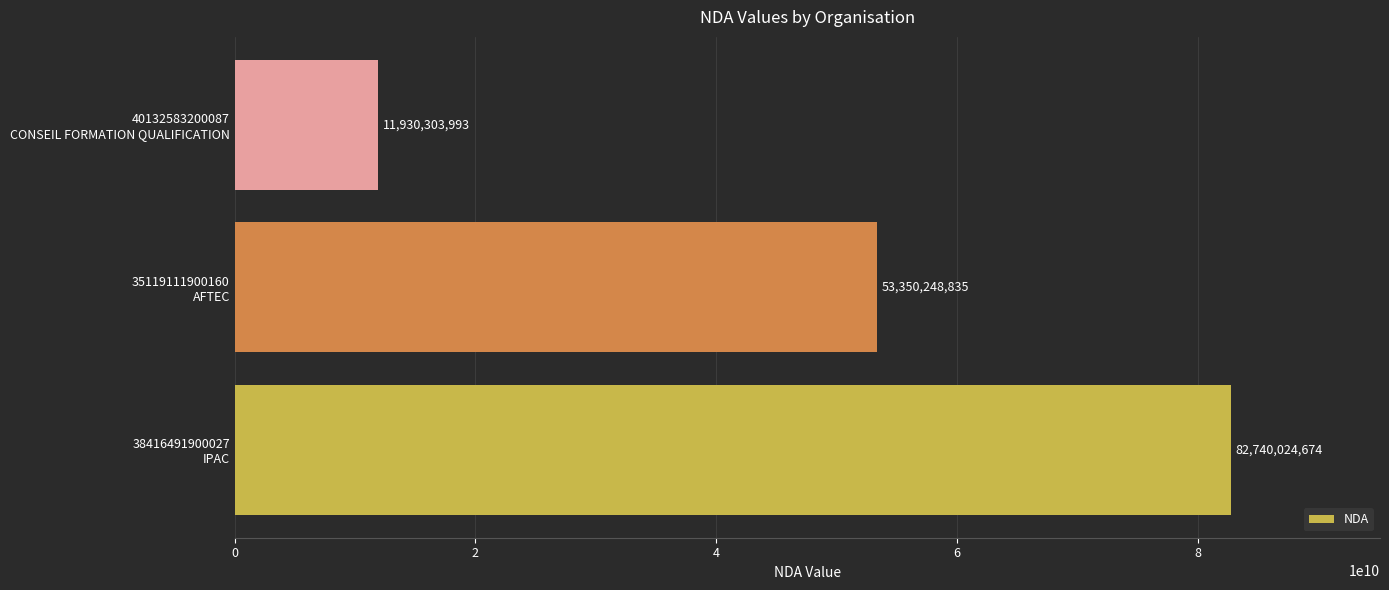

Which category has the lowest value across all series?

40132583200087
CONSEIL FORMATION QUALIFICATION